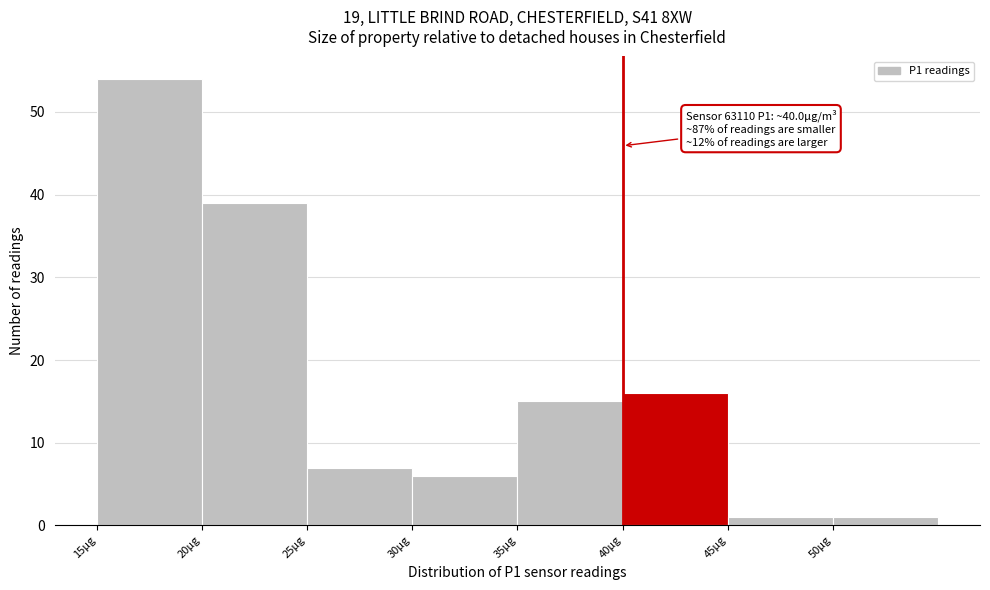

Over which range of the x-axis is the bar tallest?

15 to 20